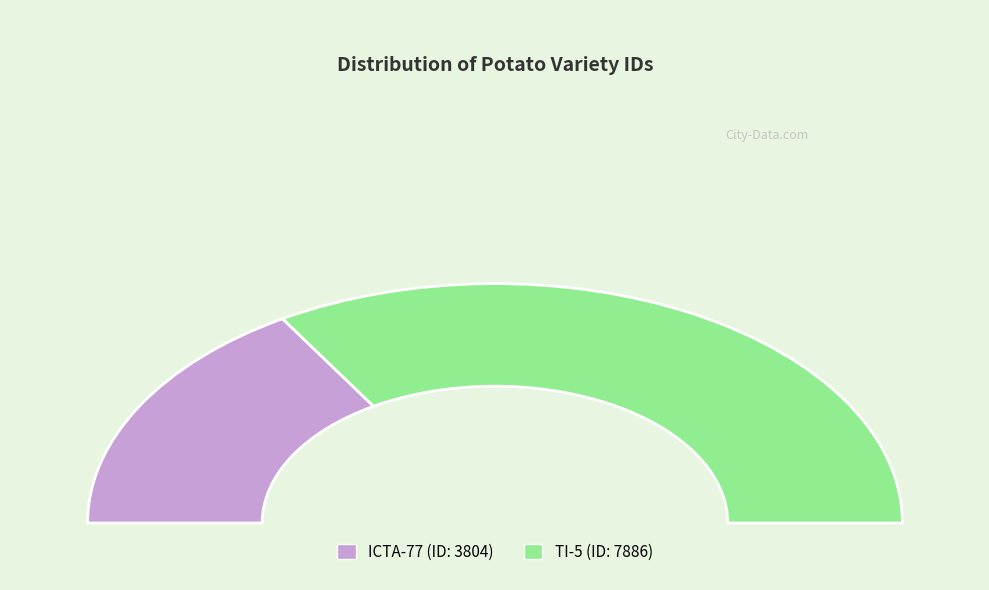

To the nearest percent, what percentage of the pie is ICTA-77?

33%